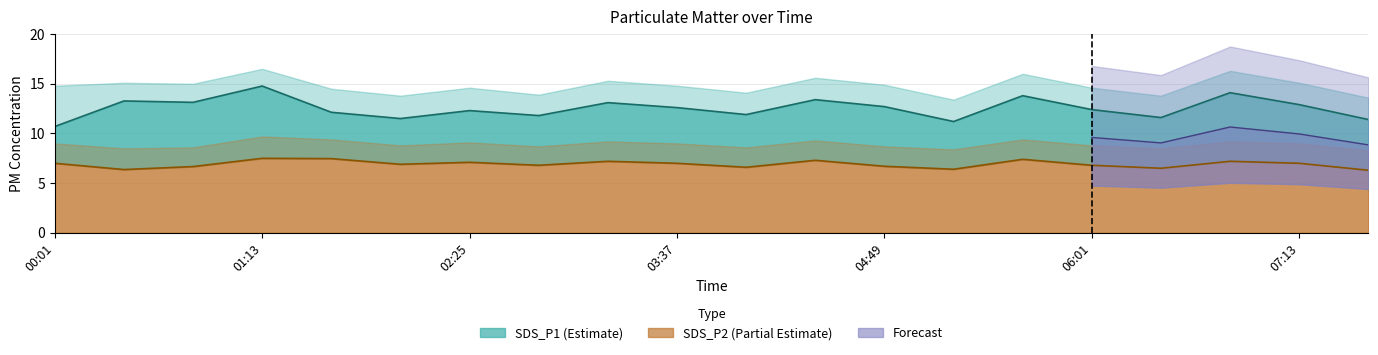

What position from the left is 05:37?

15